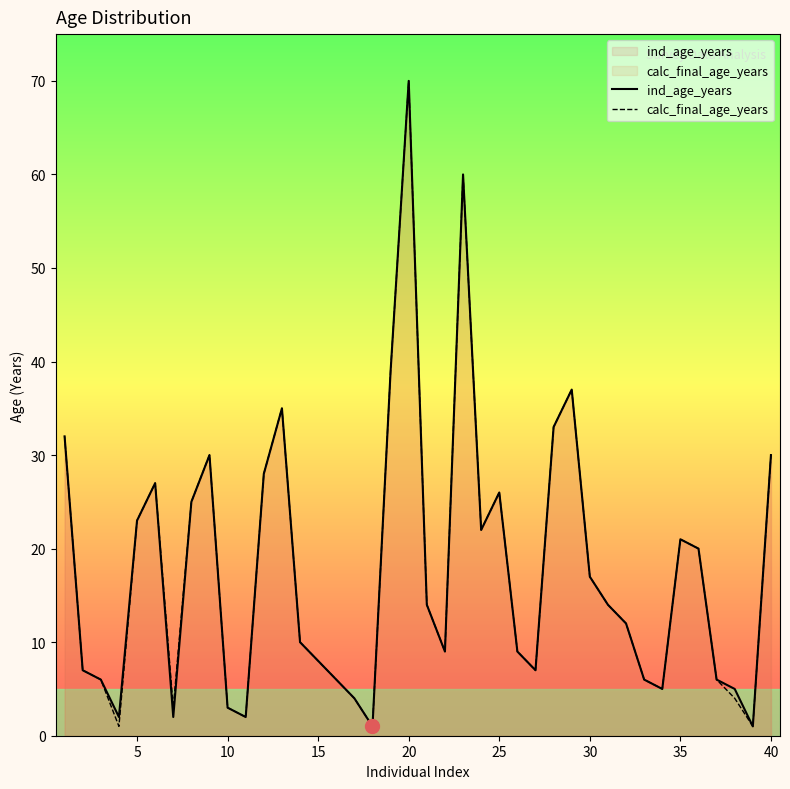

Is it true that ind_age_years equals 45 at 40?

False